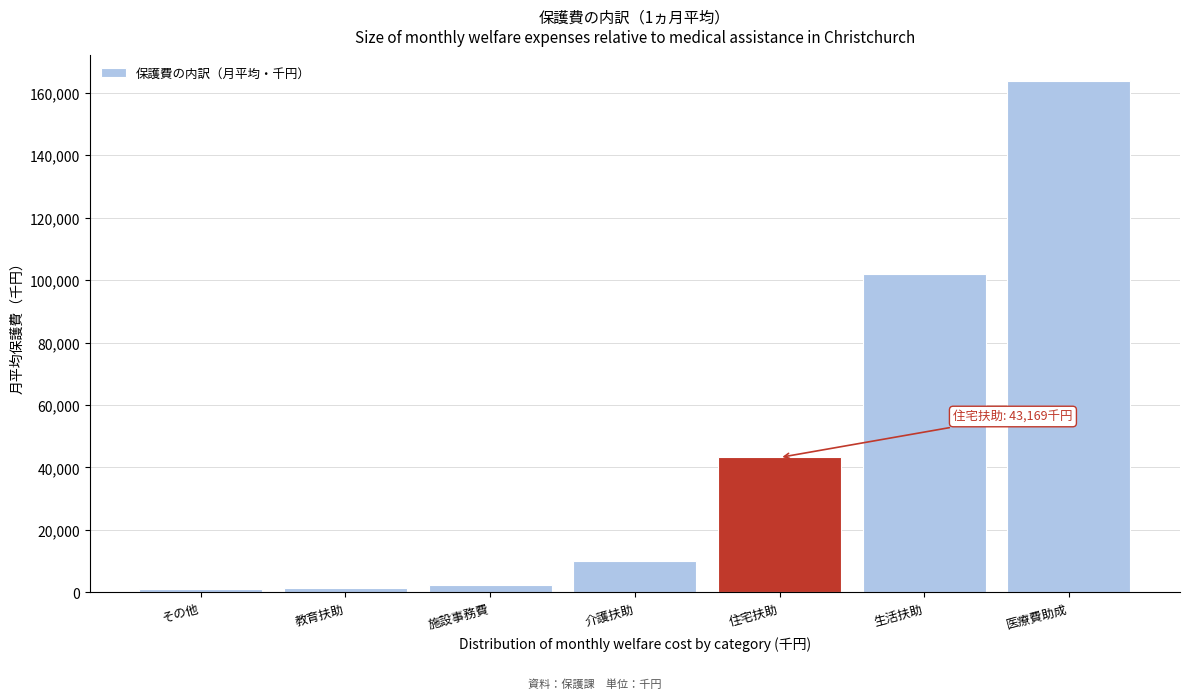

What value does the data have at 住宅扶助?

43169